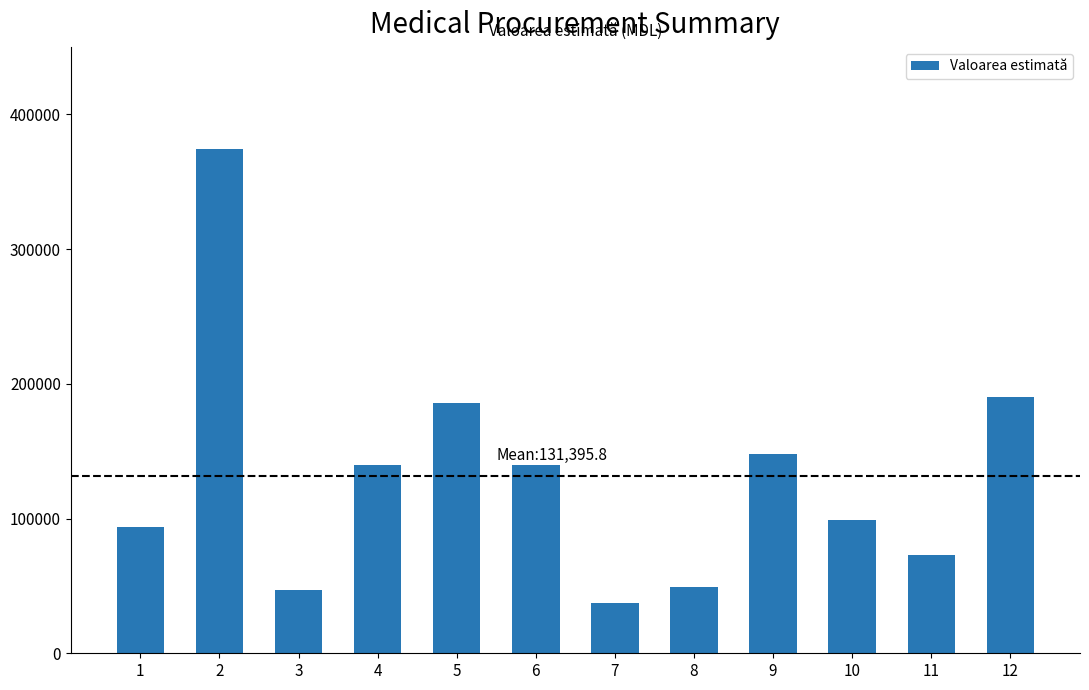

Where does the data first go above 139500?

2